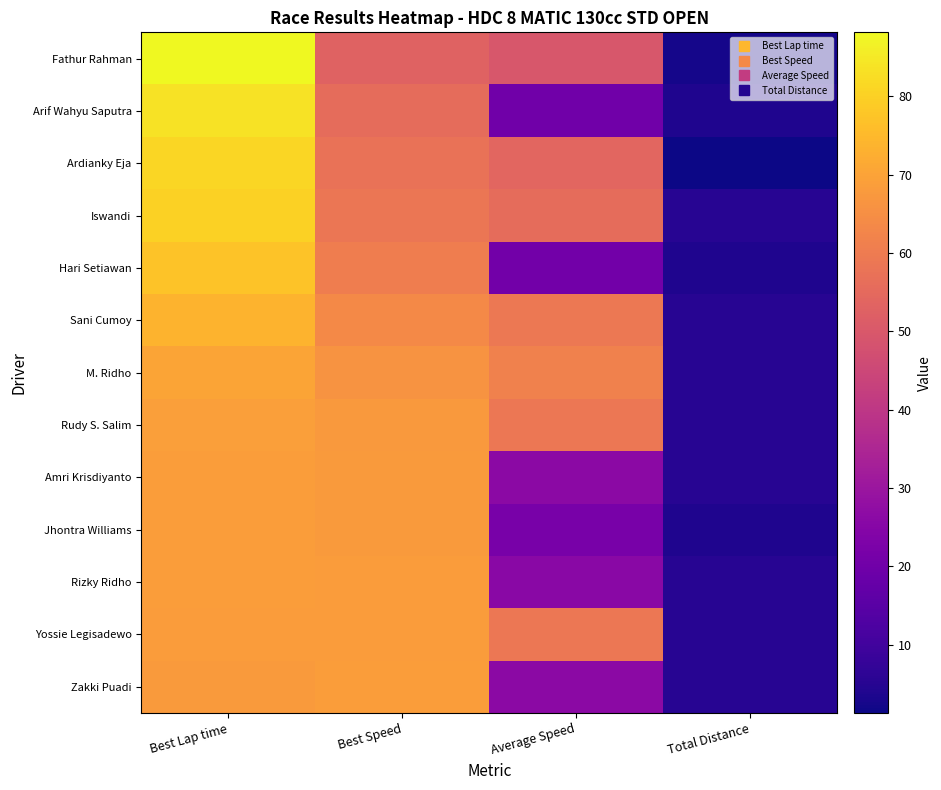

What is the spread (max minus min) of values at Best Speed?

15.7